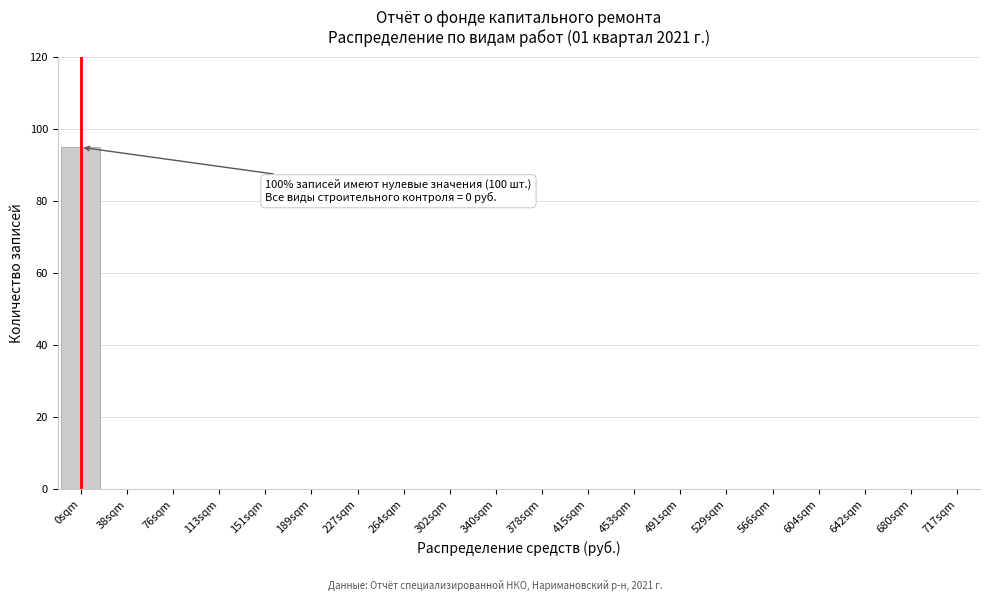

Reading right to left, extract all data points from this chart.

717sqm=0	680sqm=0	642sqm=0	604sqm=0	566sqm=0	529sqm=0	491sqm=0	453sqm=0	415sqm=0	378sqm=0	340sqm=0	302sqm=0	264sqm=0	227sqm=0	189sqm=0	151sqm=0	113sqm=0	76sqm=0	38sqm=0	0sqm=95